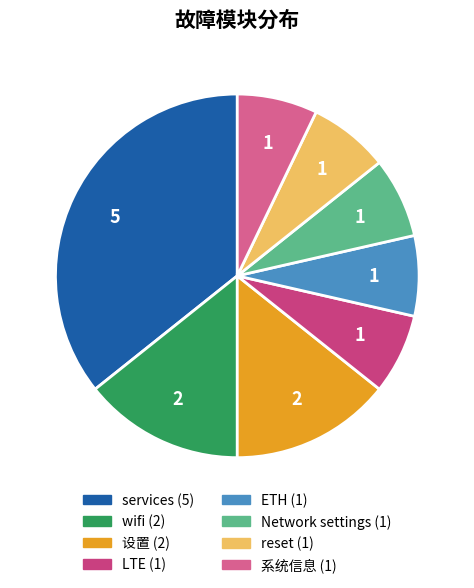

How many segments does this pie chart have?

8